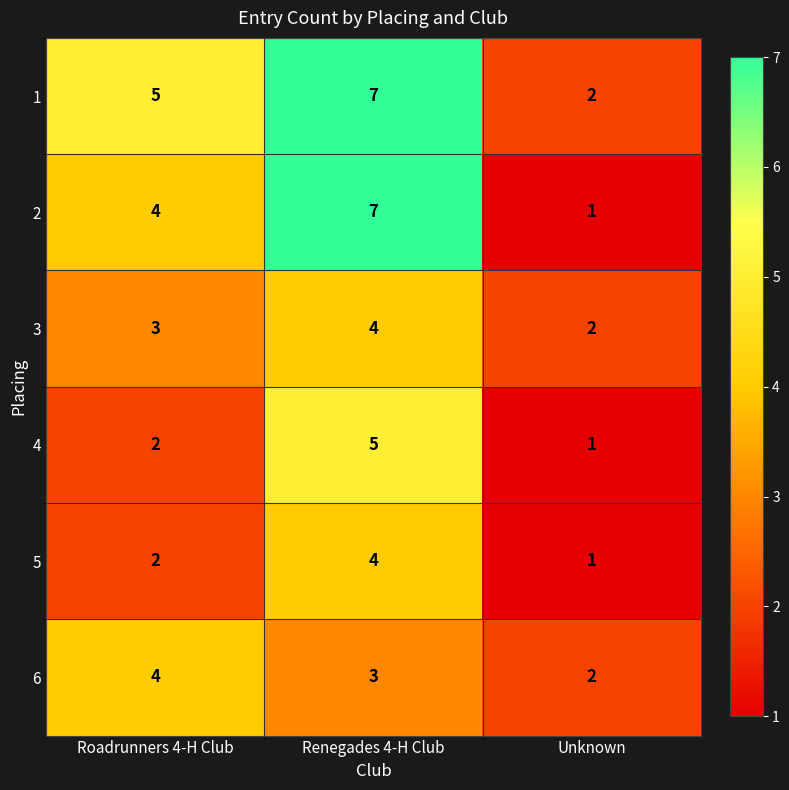

Is it true that 3 equals 2 at Roadrunners 4-H Club?

False